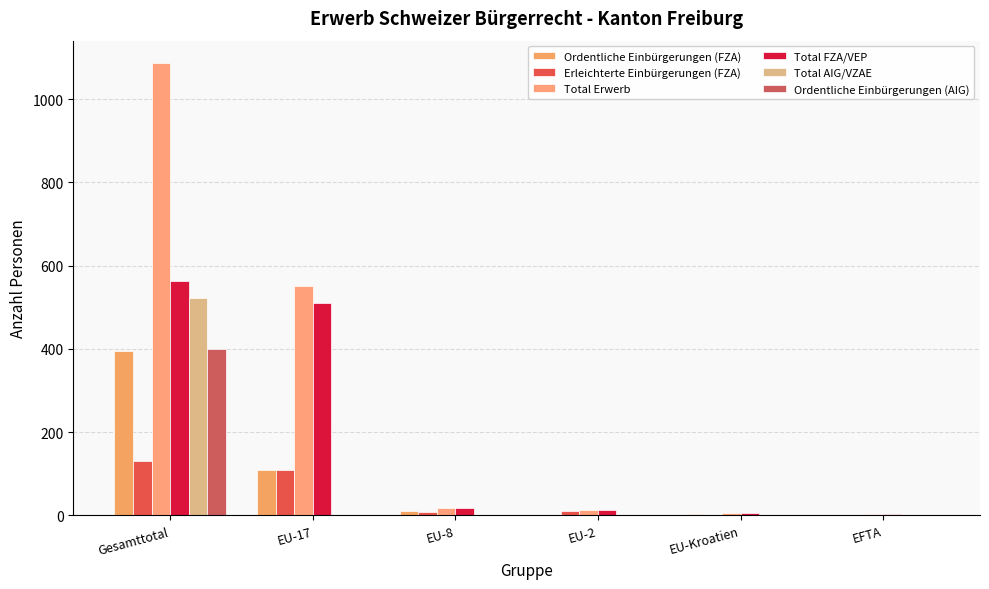

Which series has the largest range (max minus min)?

Total Erwerb